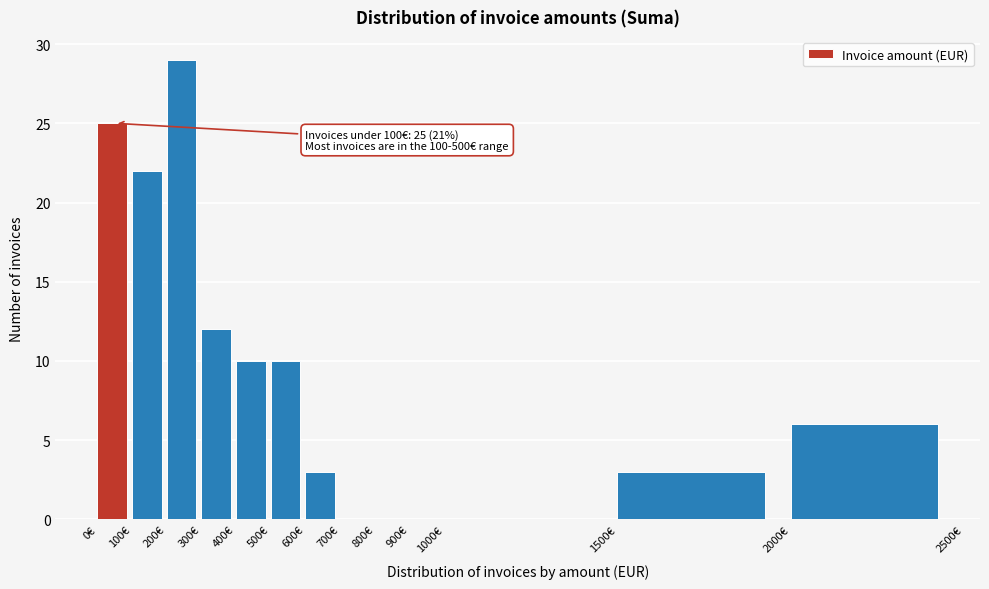

Over which range of the x-axis is the bar tallest?

200 to 300